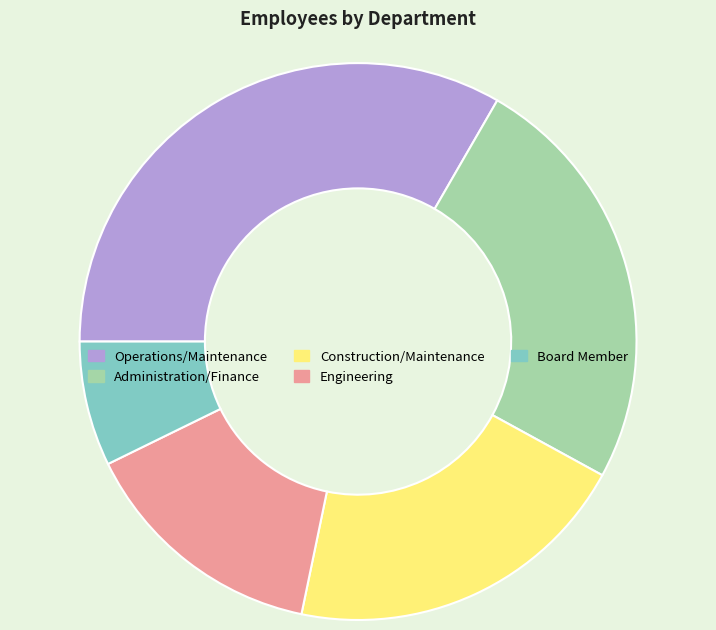

Is there any slice that represents more than half of the pie?

No